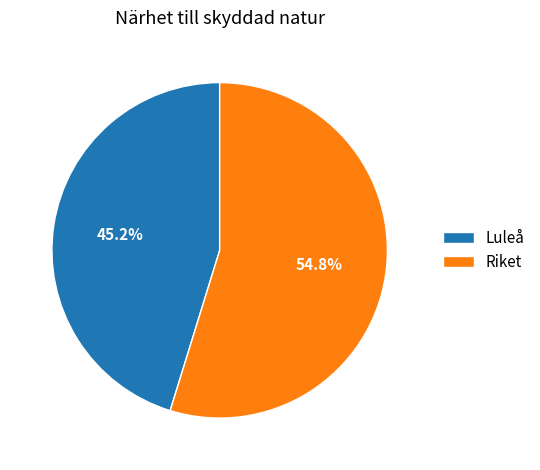

Does any single category account for the majority?

Yes